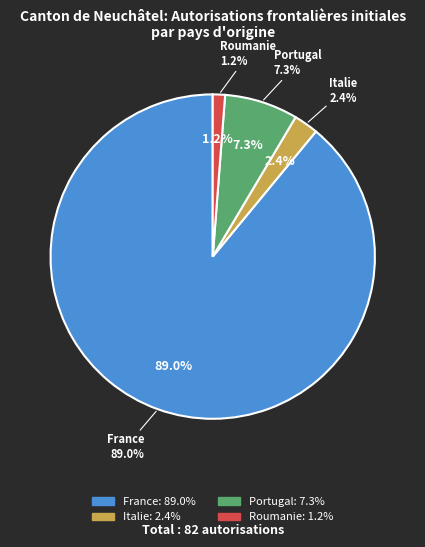

Which slice is the largest?

France